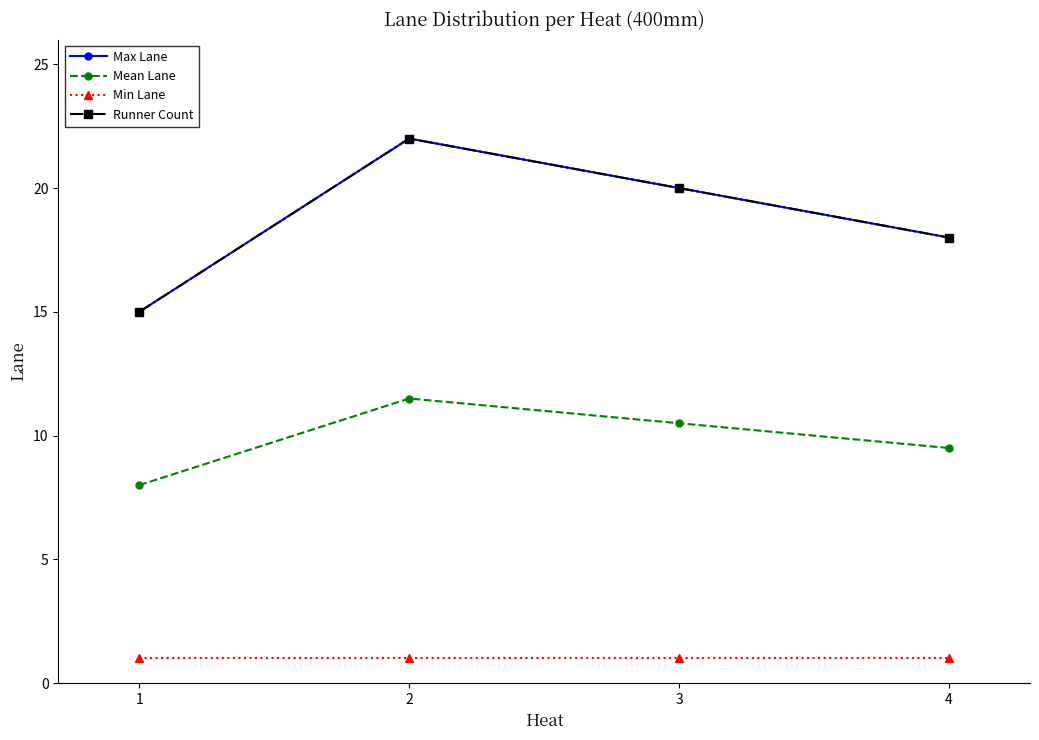

True or false: Mean Lane and Min Lane intersect in this chart.

False